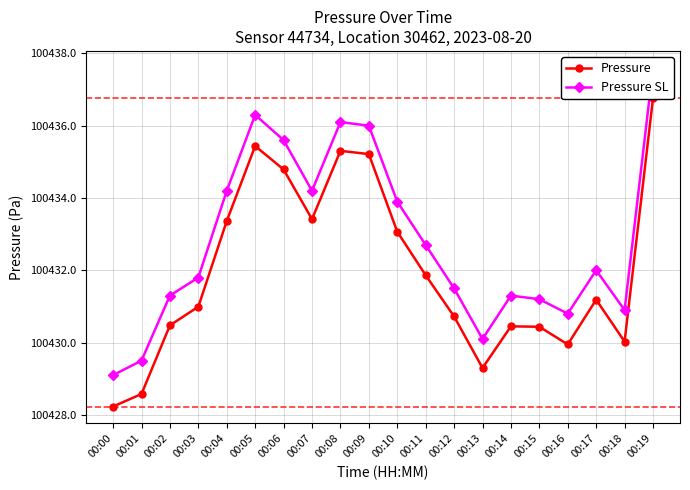

What is the value of the Pressure point at the 10th from the left?

100435.2